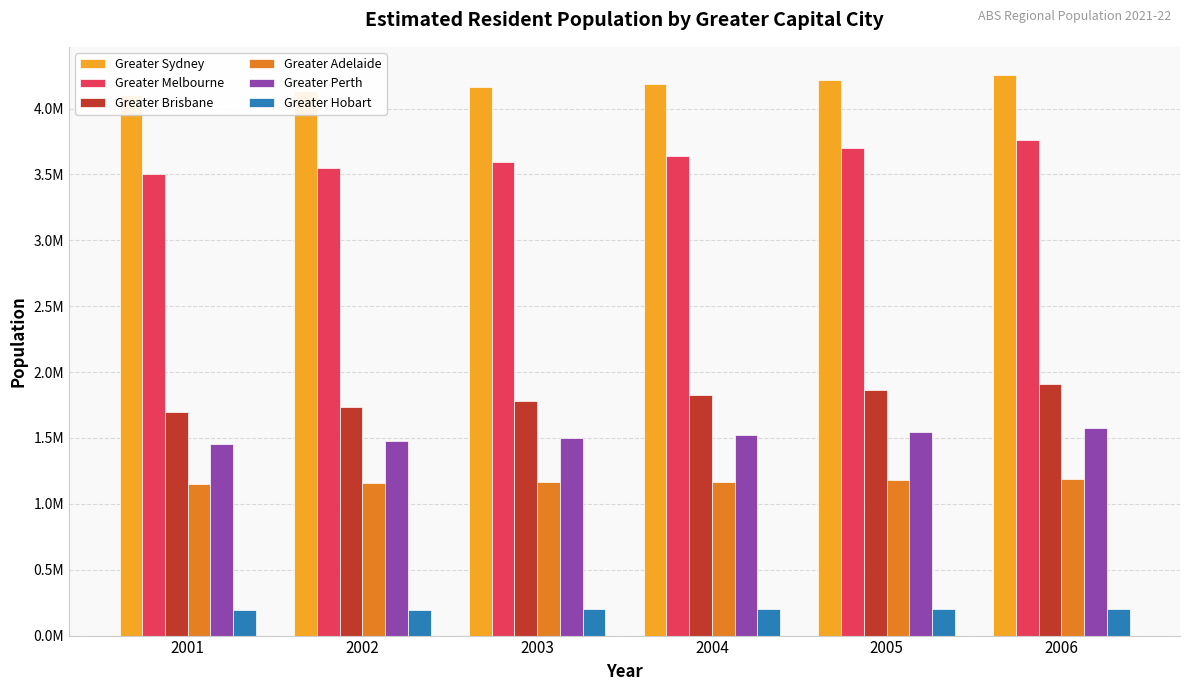

How many values in the Greater Hobart series are below 201771?

3